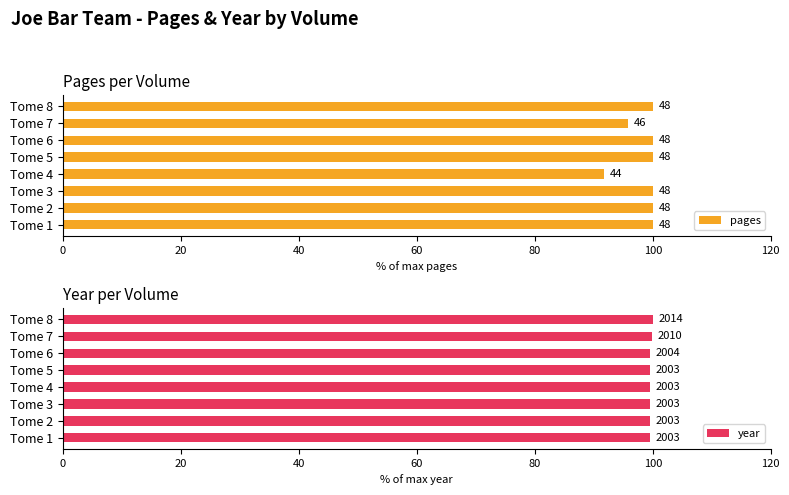

Between Tome 5 and Tome 3, which is larger?

Tome 5